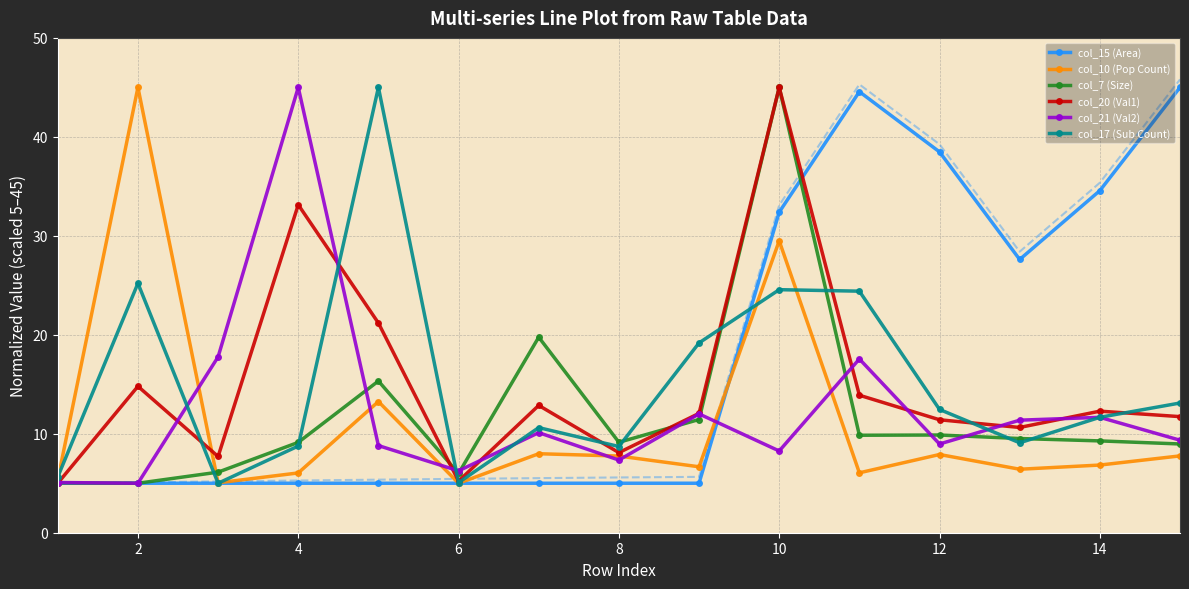

True or false: col_20 (Val1) has more than 1 points higher than both neighbors.

True